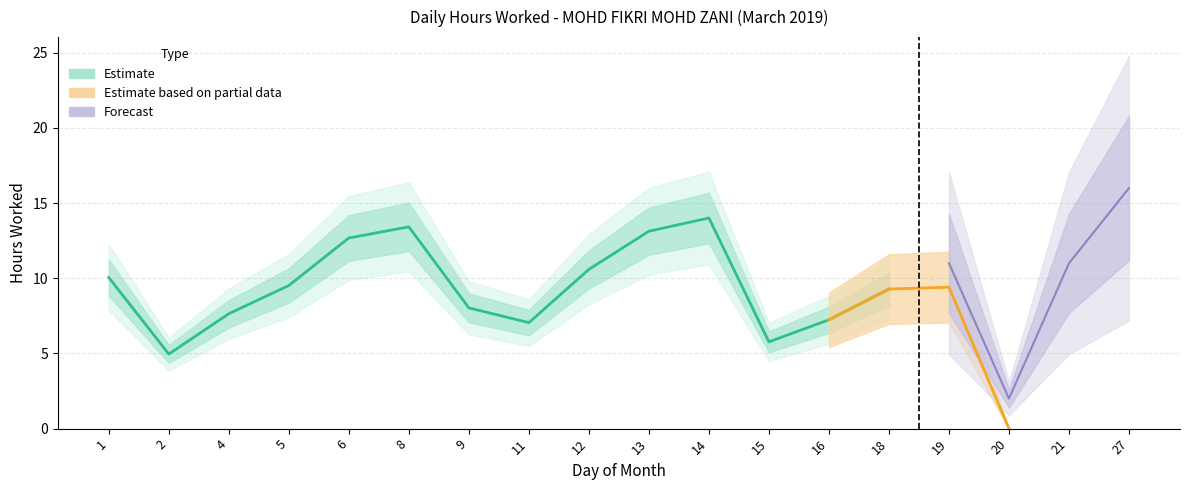

The Hours Worked series shows 18.3 at 6. True or false?

False